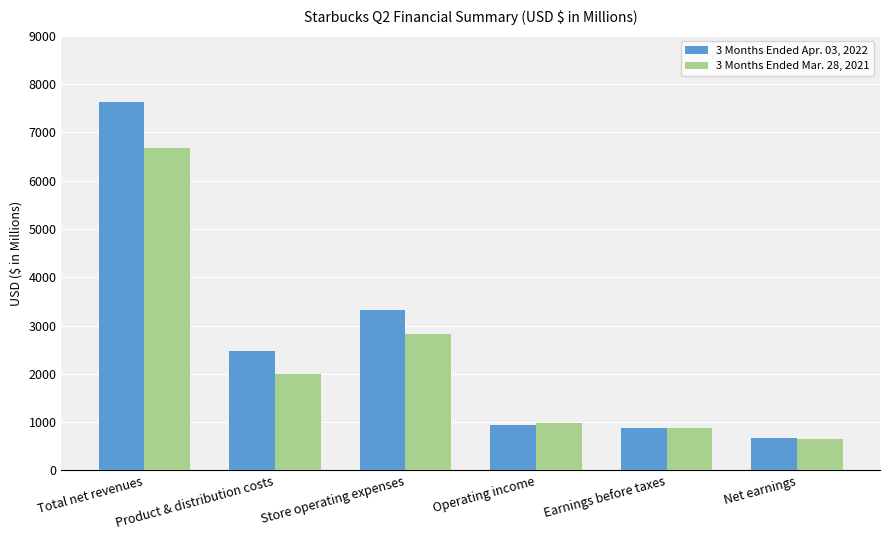

At which category is the sum across all series the highest?

Total net revenues